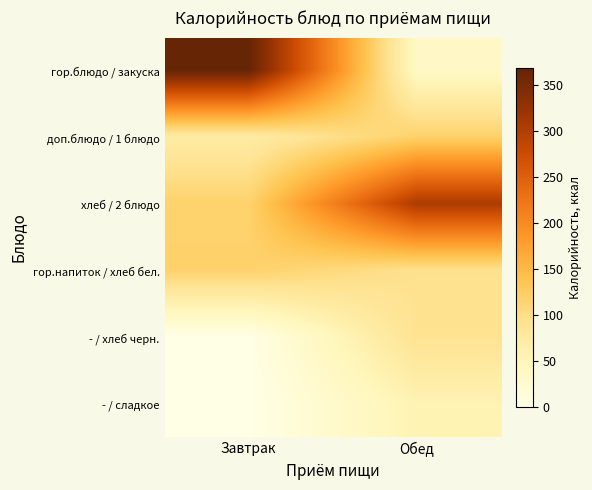

Reading left to right, extract all data points from this chart.

гор.блюдо / закуска: Завтрак=368.0	Обед=35.8
доп.блюдо / 1 блюдо: Завтрак=72.0	Обед=118.6
хлеб / 2 блюдо: Завтрак=116.9	Обед=305.3
гор.напиток / хлеб бел.: Завтрак=118.6	Обед=93.5
- / хлеб черн.: Завтрак=0.0	Обед=92.0
- / сладкое: Завтрак=0.0	Обед=55.8